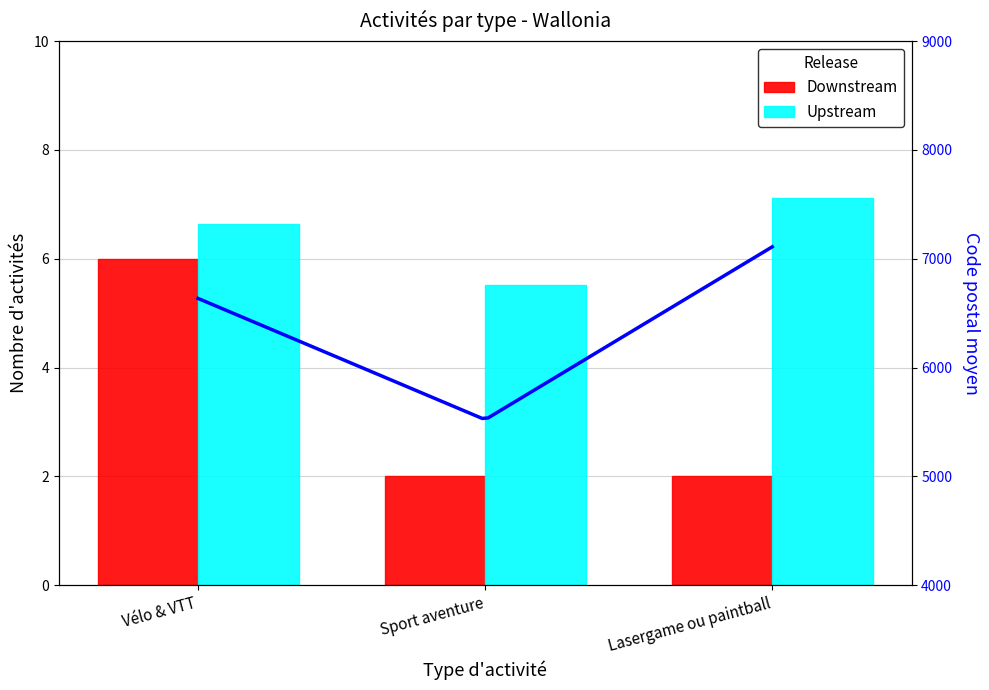

What position from the right is Lasergame ou paintball?

1